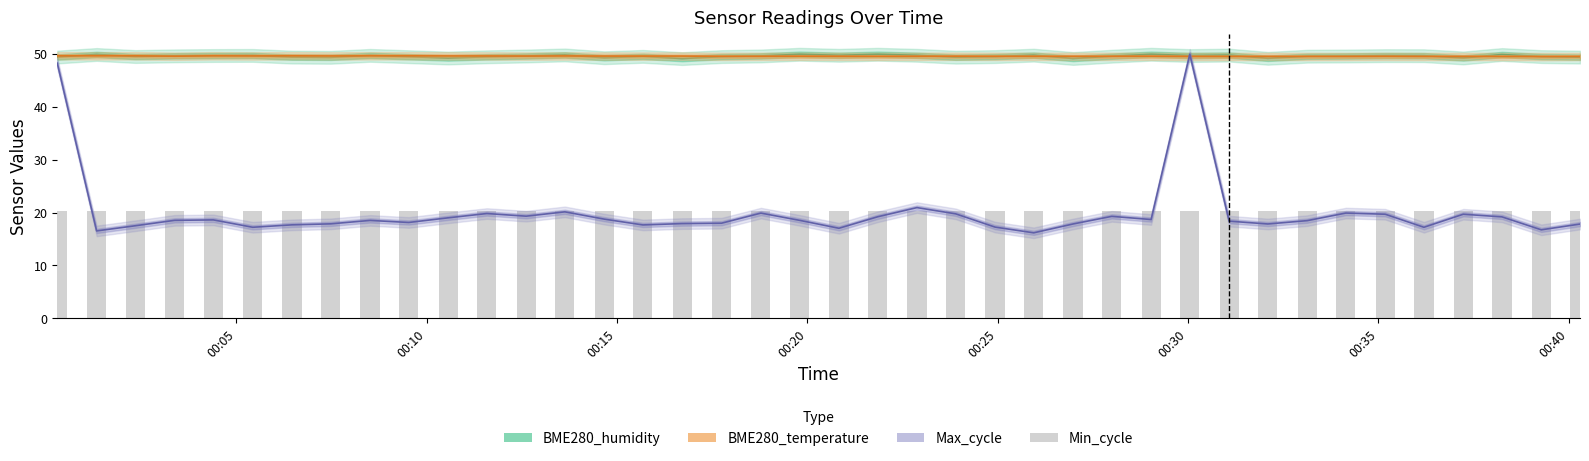

How many groups of bars are there?

40